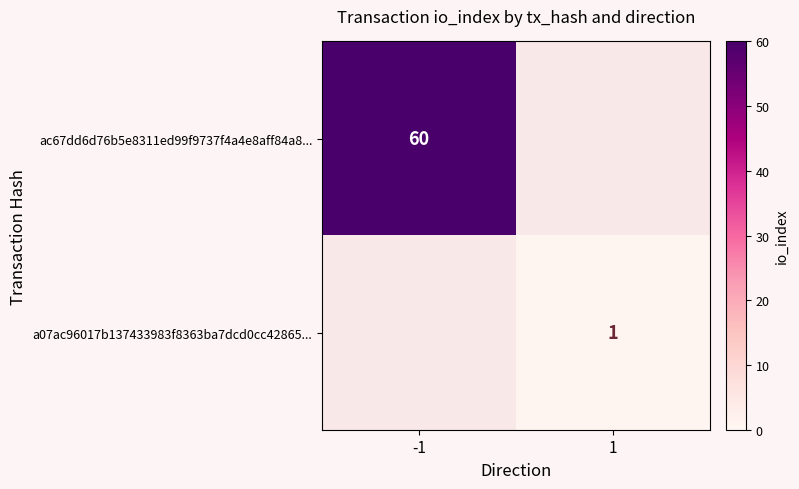

Is the value of a07ac96017b137433983f8363ba7dcd0cc42865... at 1 greater than the value of ac67dd6d76b5e8311ed99f9737f4a4e8aff84a8... at -1?

No